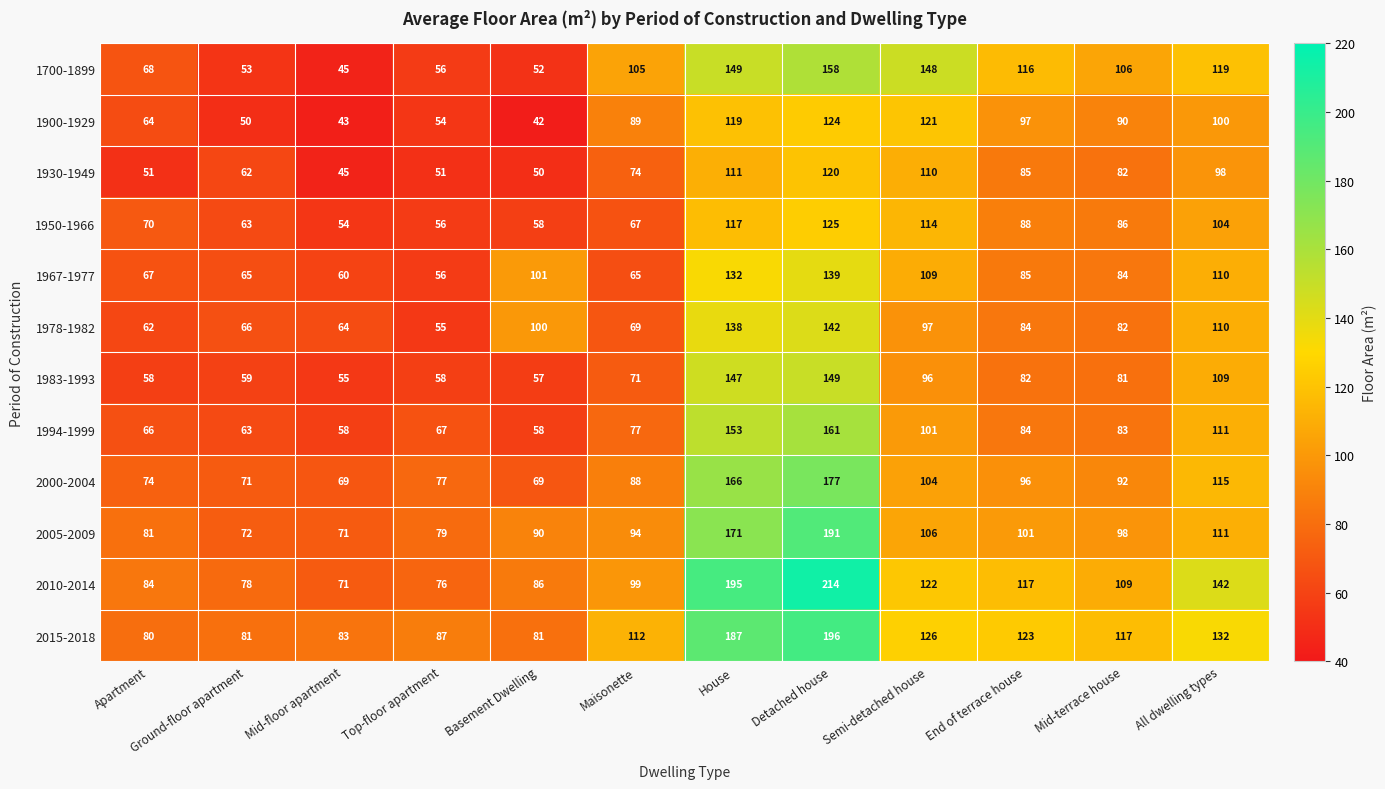

What is the difference between the maximum and minimum values in the 1930-1949 series?

75